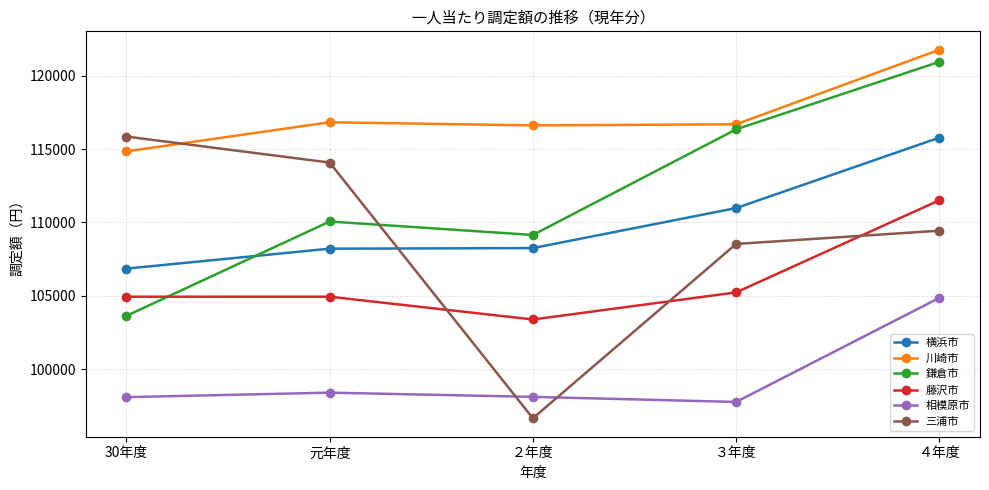

What is the label of the 5th point from the left?

４年度